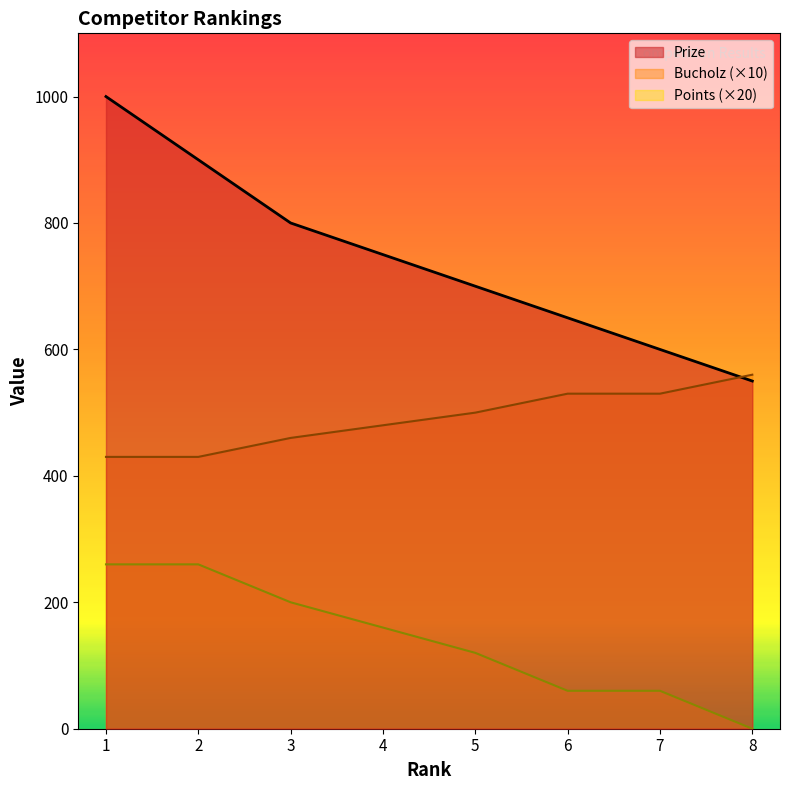

At 1, list the series in order from smallest to largest.

Points (×20), Bucholz (×10), Prize